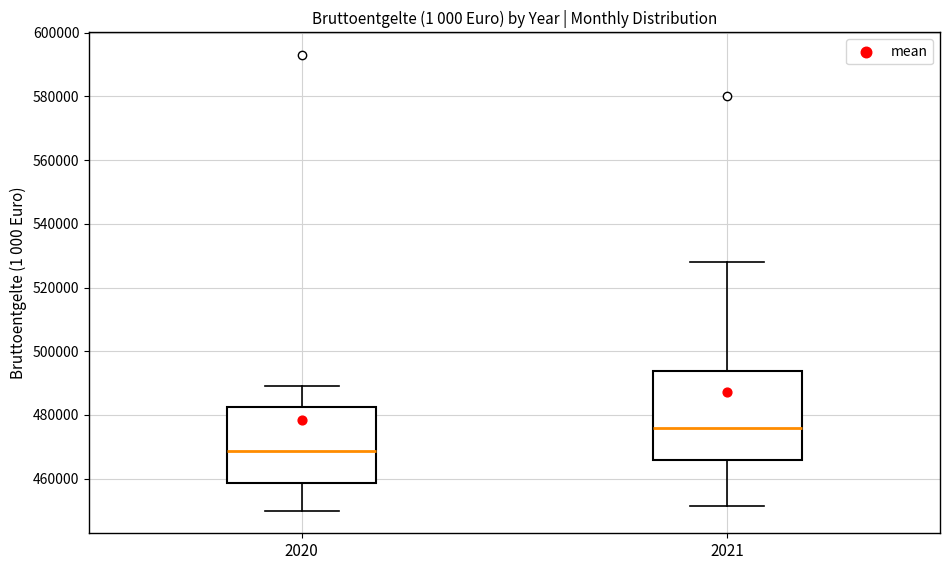

Where does the median line of the box at x = 2020 sit on the y-axis? The values are not printed on the chart, so give them approximately, as read against the axis.

468000